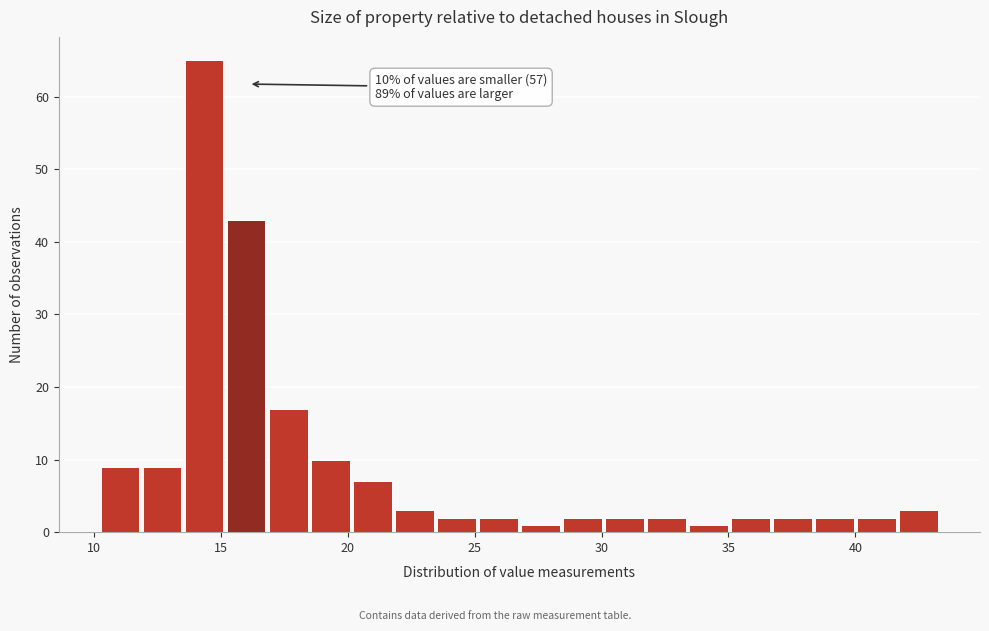

Around what value on the x-axis is the tallest bar? Give the approximate position of its centre, as read against the axis.

14.5